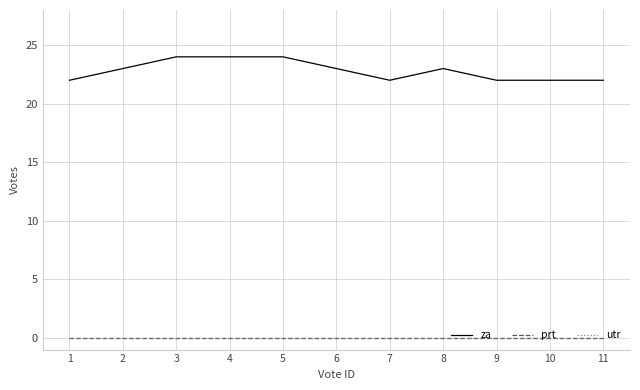

Does the chart display data point markers on the line(s)?

No